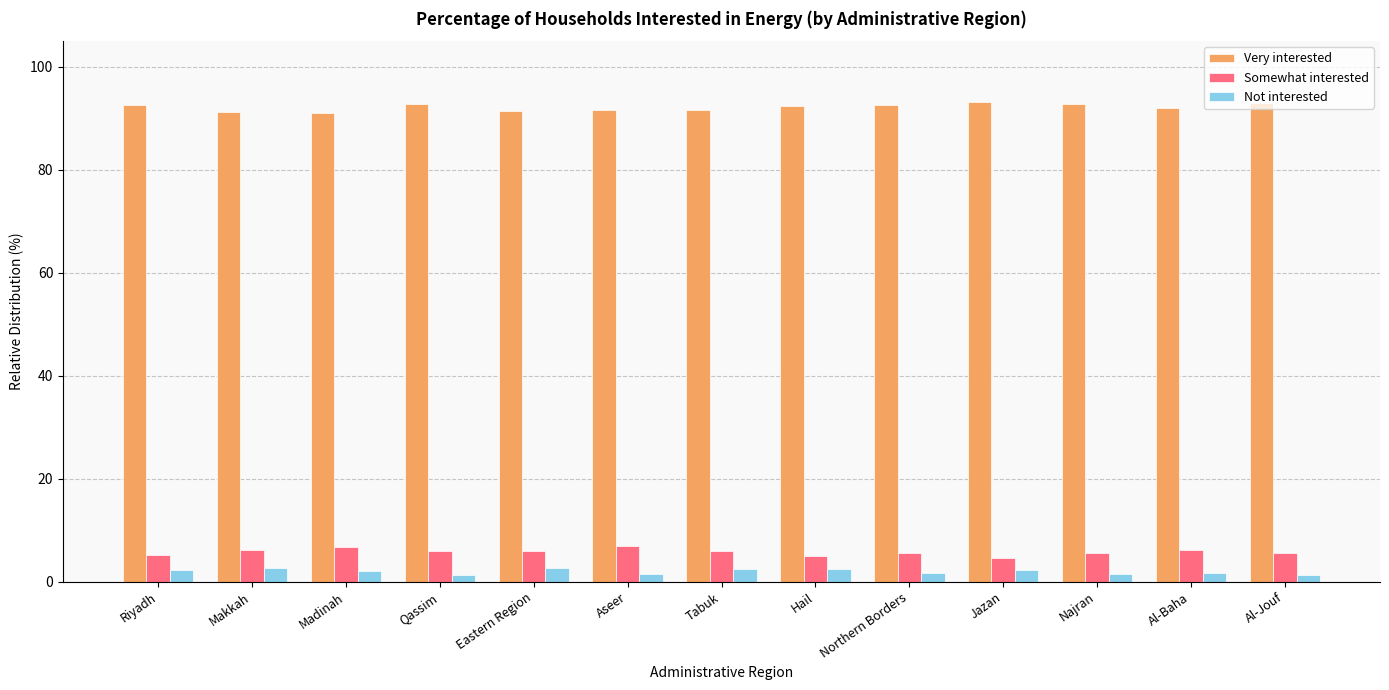

How many bars are there in total?

39